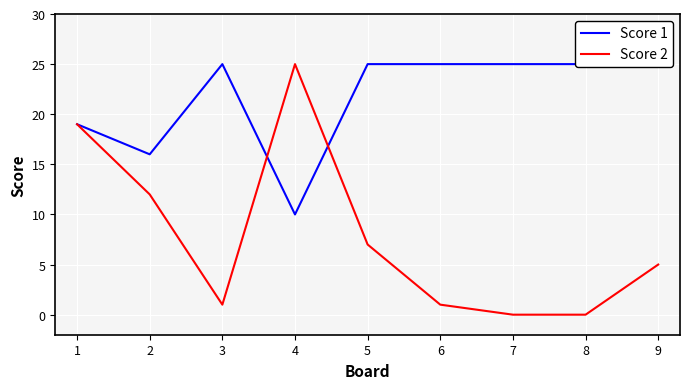

What is the difference between the Score 1 values at 1 and 5?

6